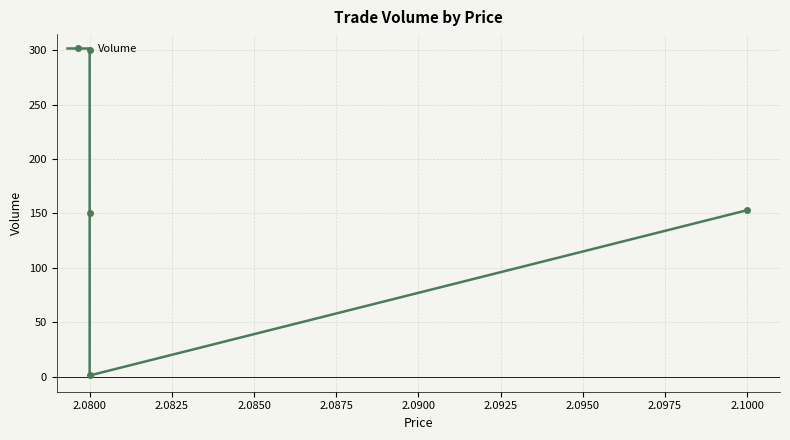

Which has a higher value, 2.0800 or 2.0800?

2.0800